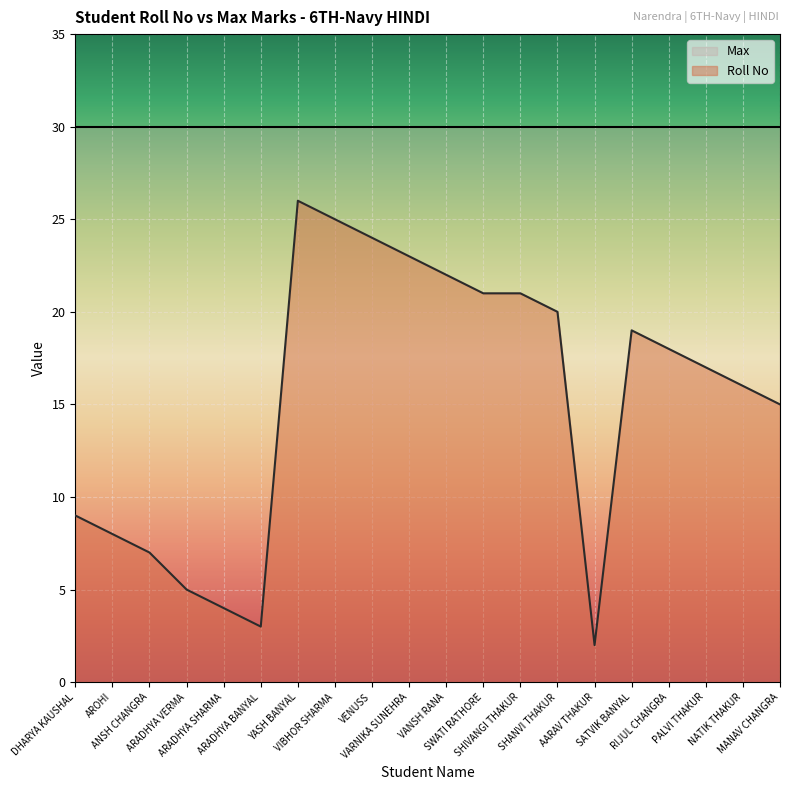

The chart shows a value of 26 at YASH BANYAL. True or false?

True